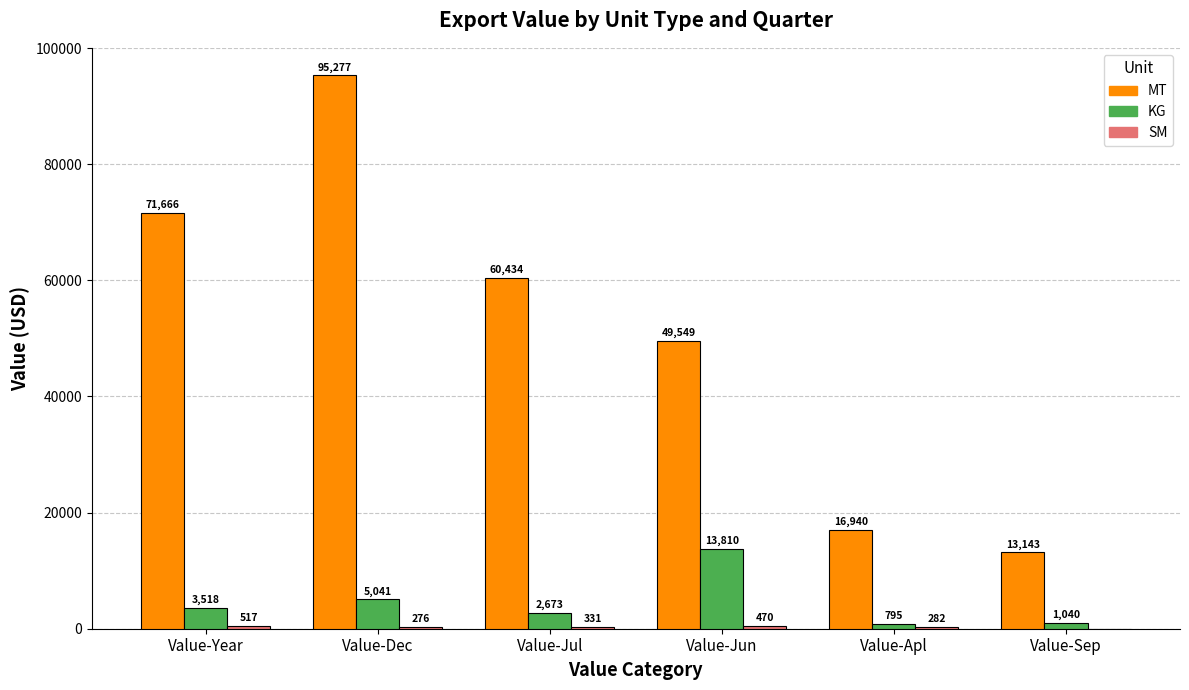

Which series has the largest range (max minus min)?

MT